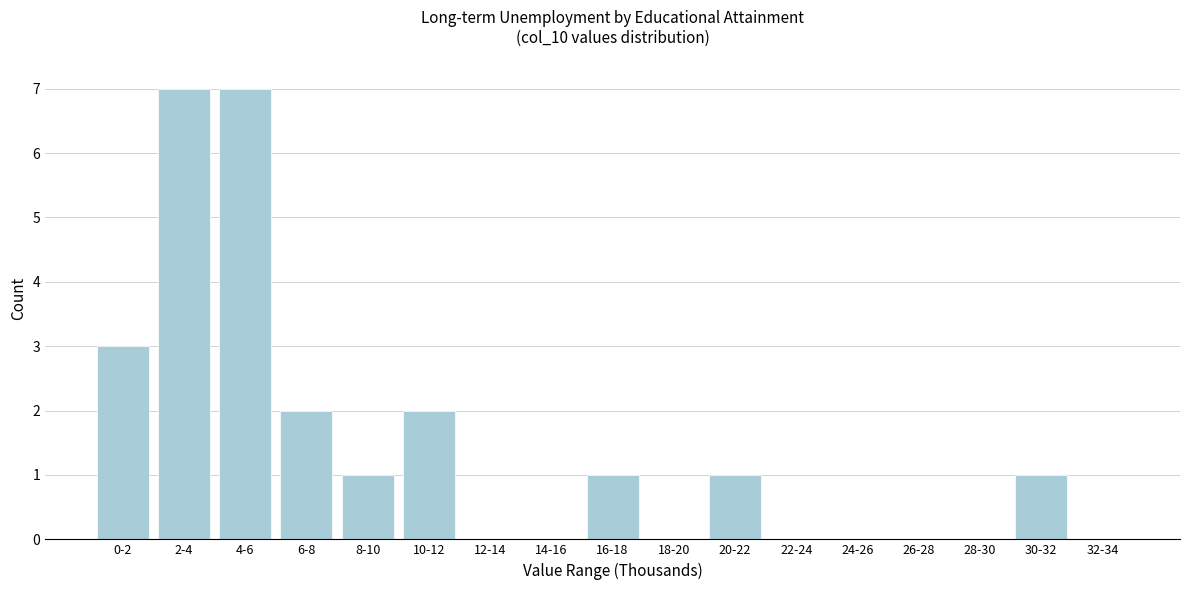

Reading left to right, transcribe all the data shown in this chart.

0-2=3	2-4=7	4-6=7	6-8=2	8-10=1	10-12=2	12-14=0	14-16=0	16-18=1	18-20=0	20-22=1	22-24=0	24-26=0	26-28=0	28-30=0	30-32=1	32-34=0